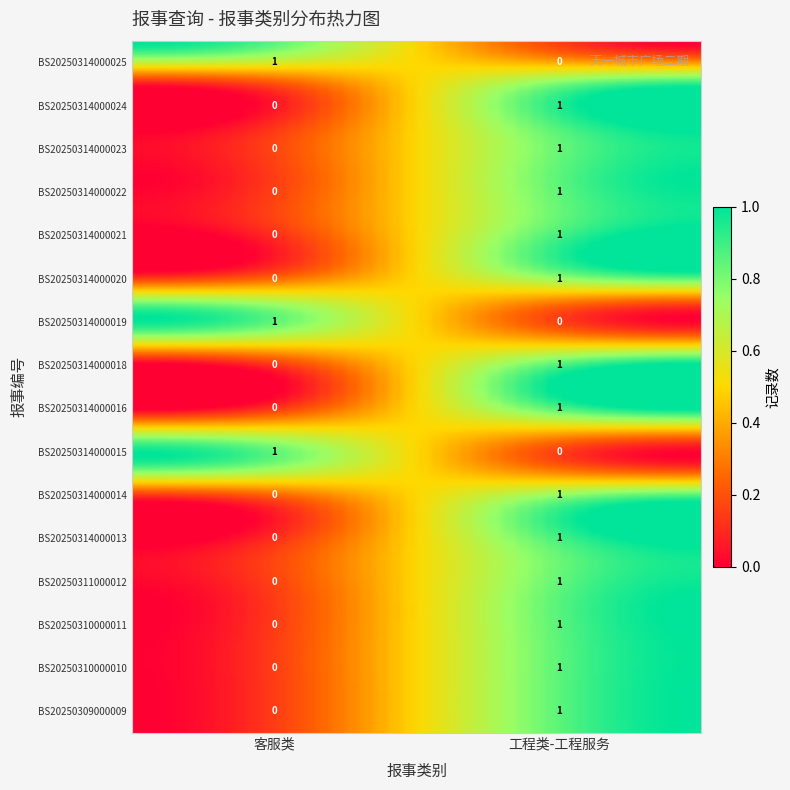

How many distinct data groups are displayed?

2